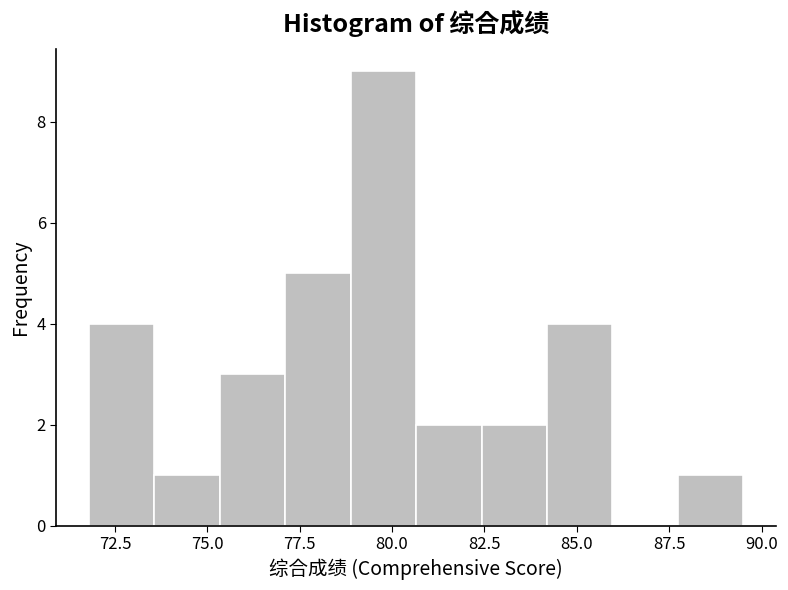

Around what value on the x-axis is the tallest bar? Give the approximate position of its centre, as read against the axis.

80.0